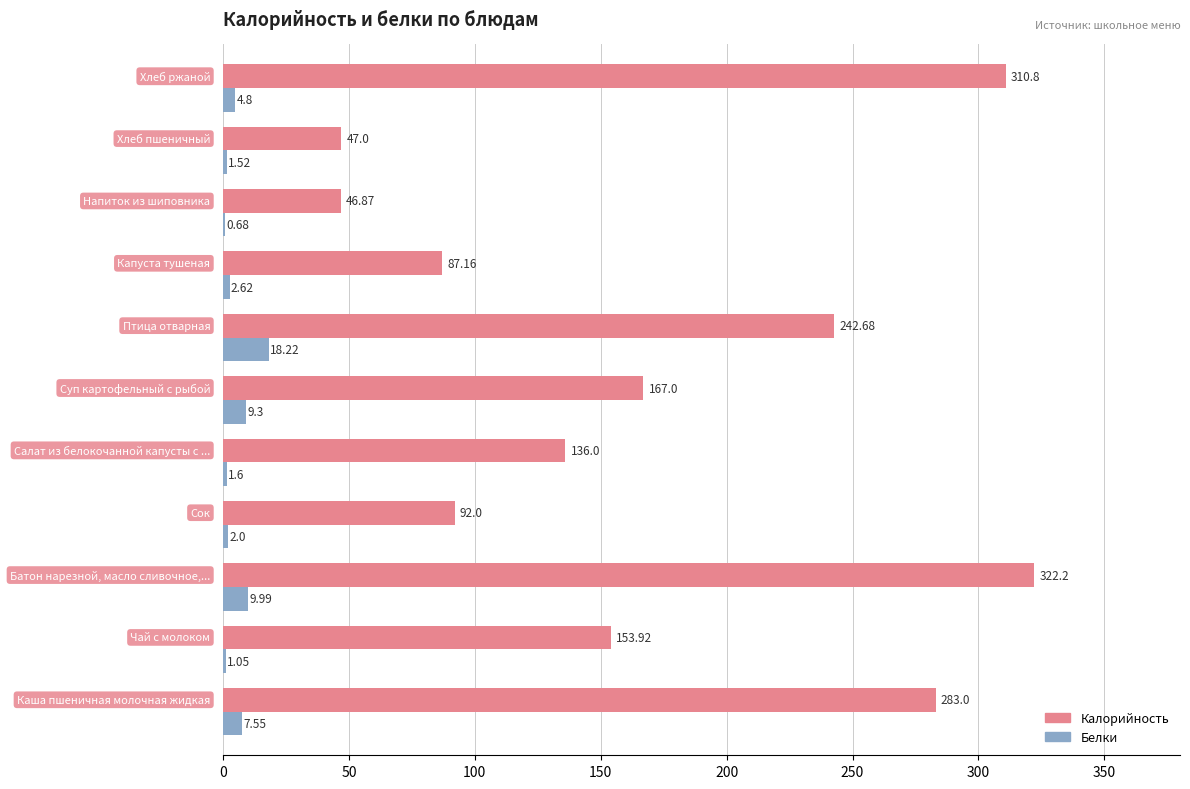

Which series has the largest total across all categories?

Калорийность